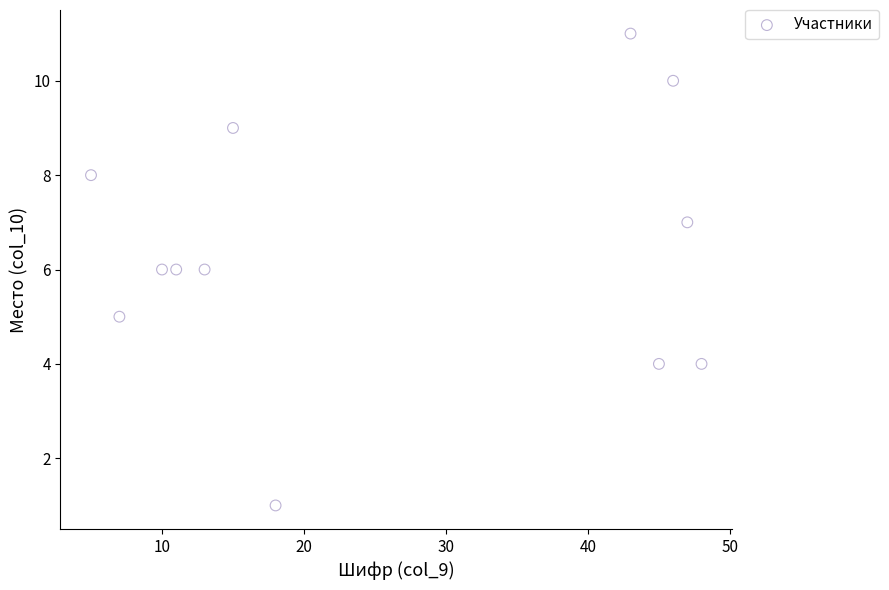

What is the range of X values (max minus min)?

43